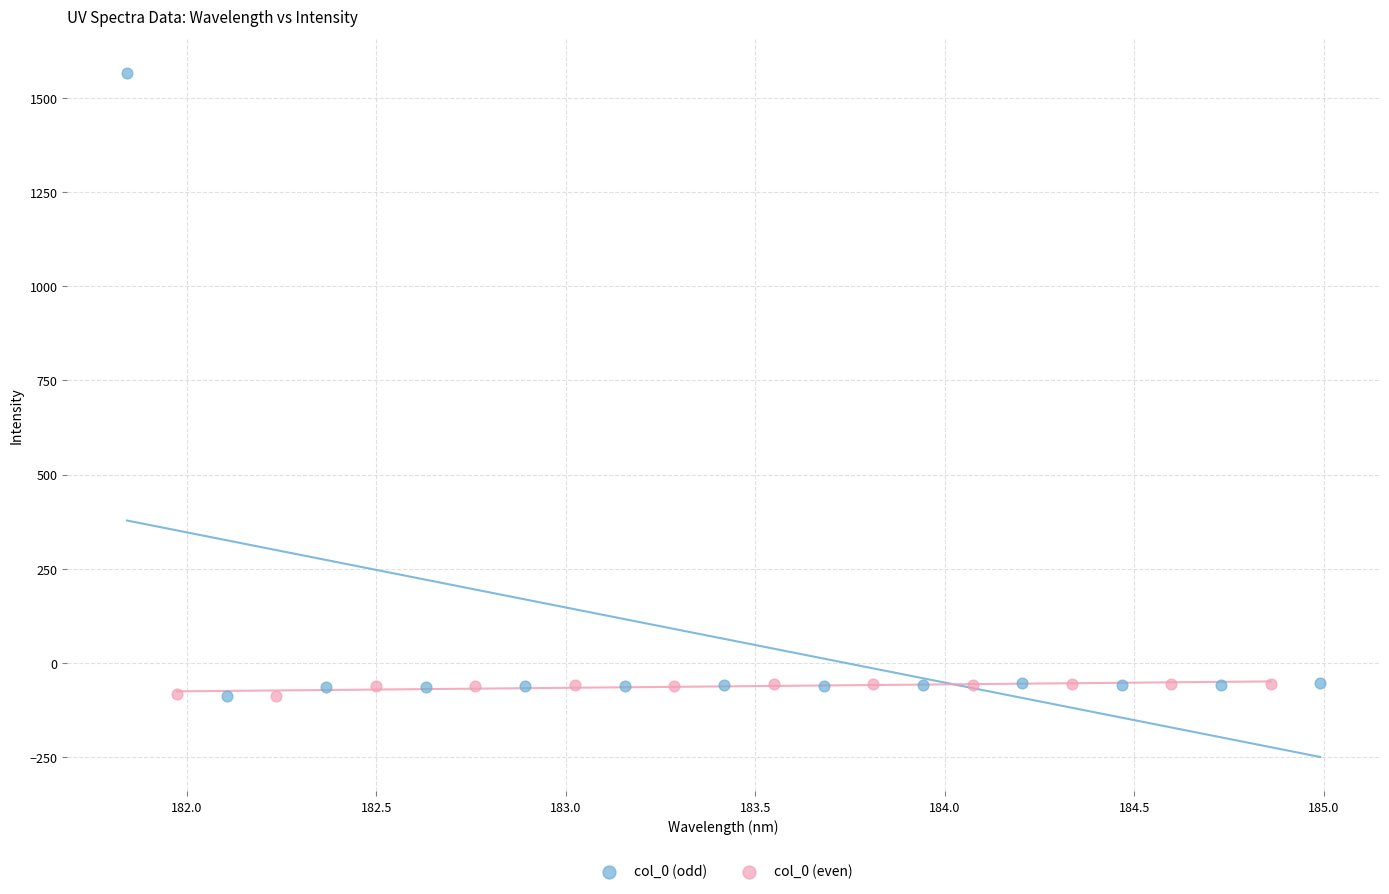

Which series contains the highest Y value?

col_0 (odd)